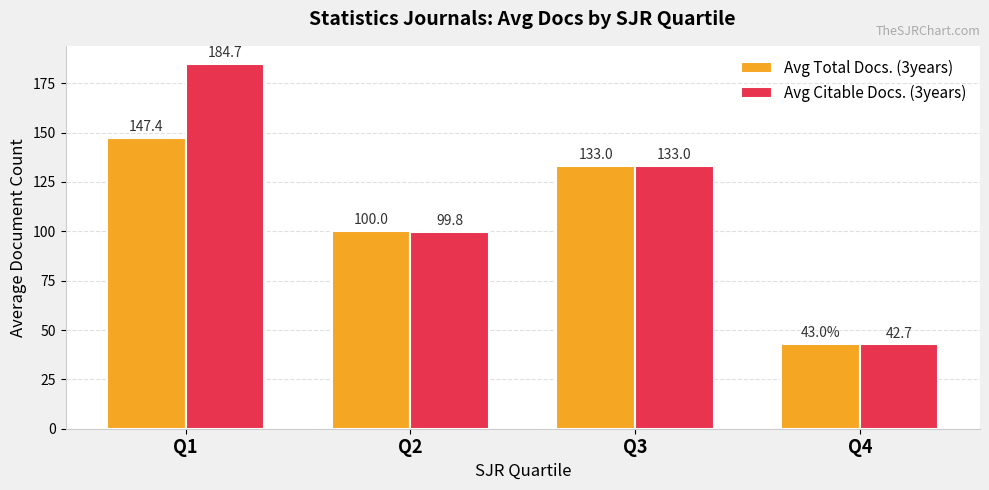

At Q1, list the series in order from smallest to largest.

Avg Total Docs. (3years), Avg Citable Docs. (3years)